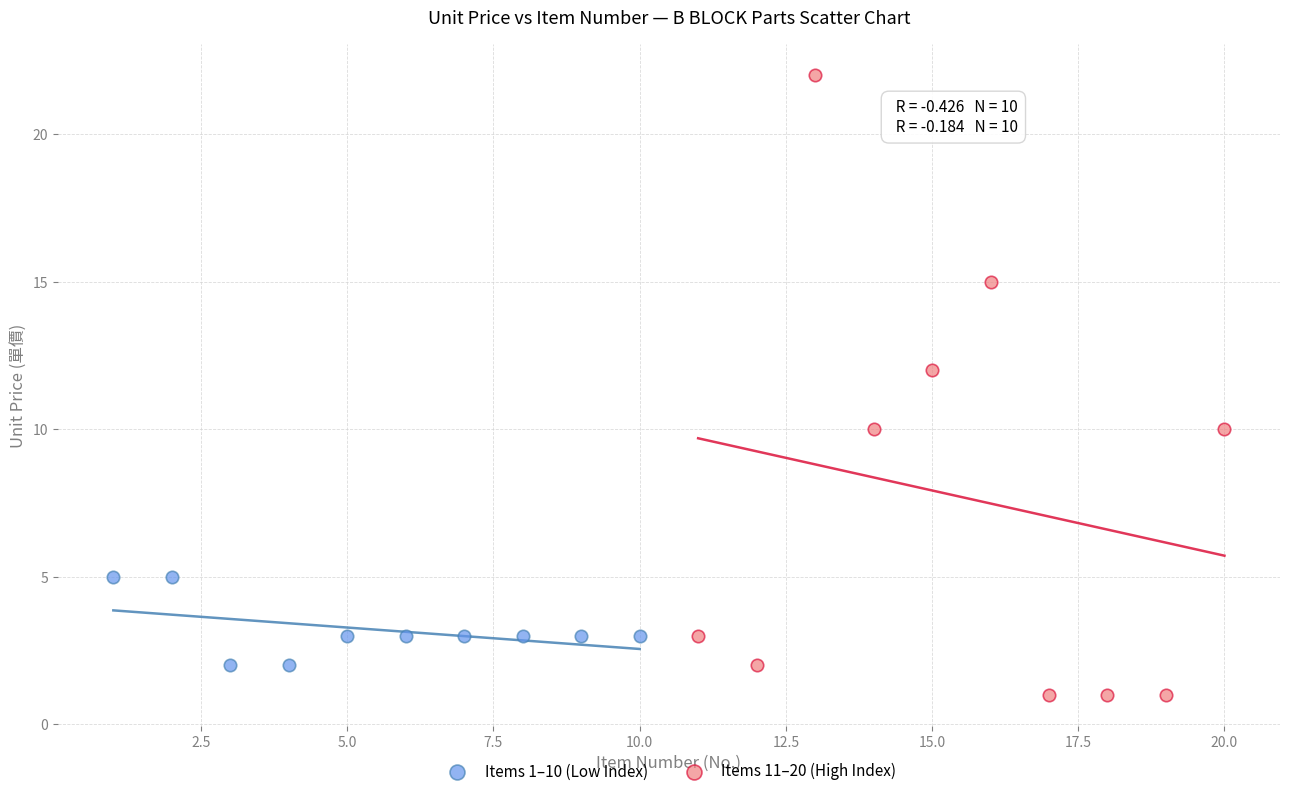

Which series contains the highest Y value?

Items 11–20 (High Index)